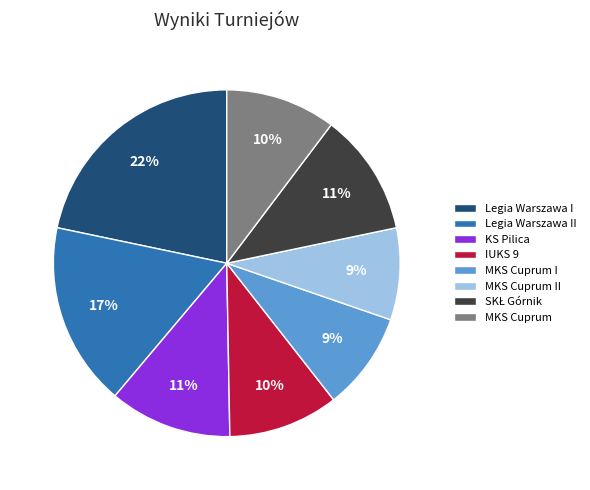

Combined, do Legia Warszawa I and Legia Warszawa II account for over 50%?

No